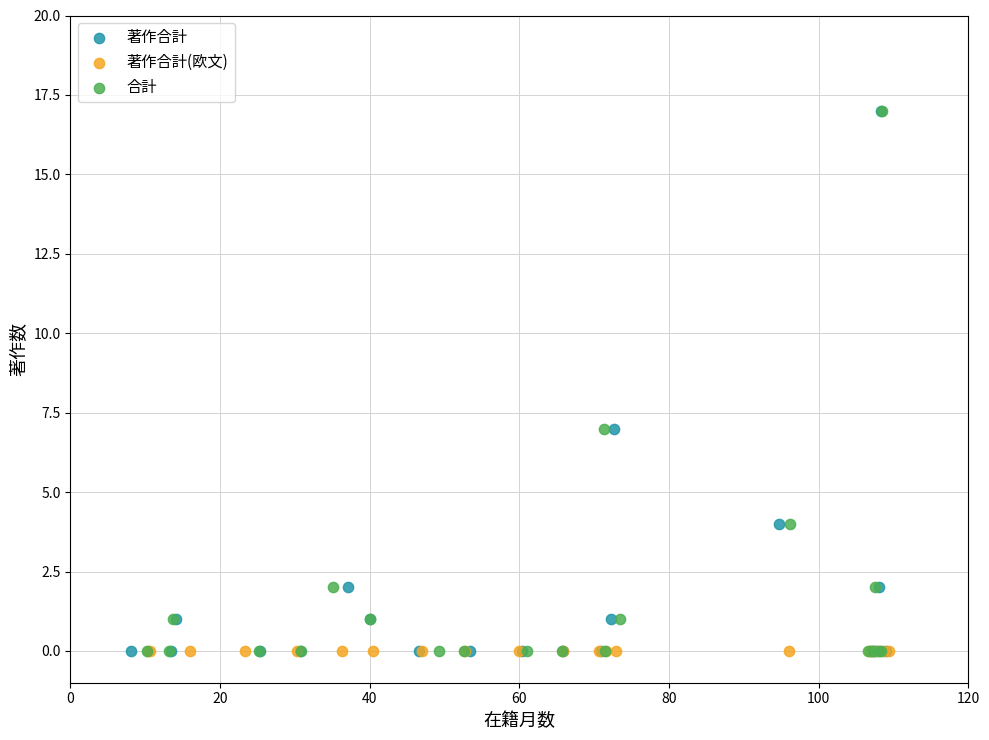

What are all the series names shown in the legend?

著作合計, 著作合計(欧文), 合計